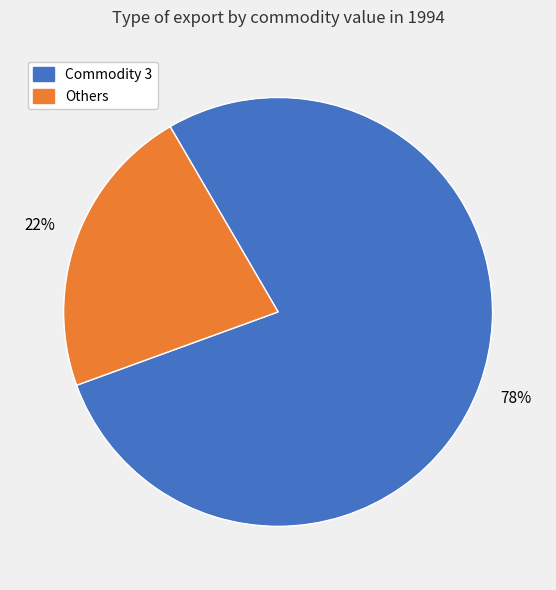

To the nearest percent, what is the average slice percentage?

50%